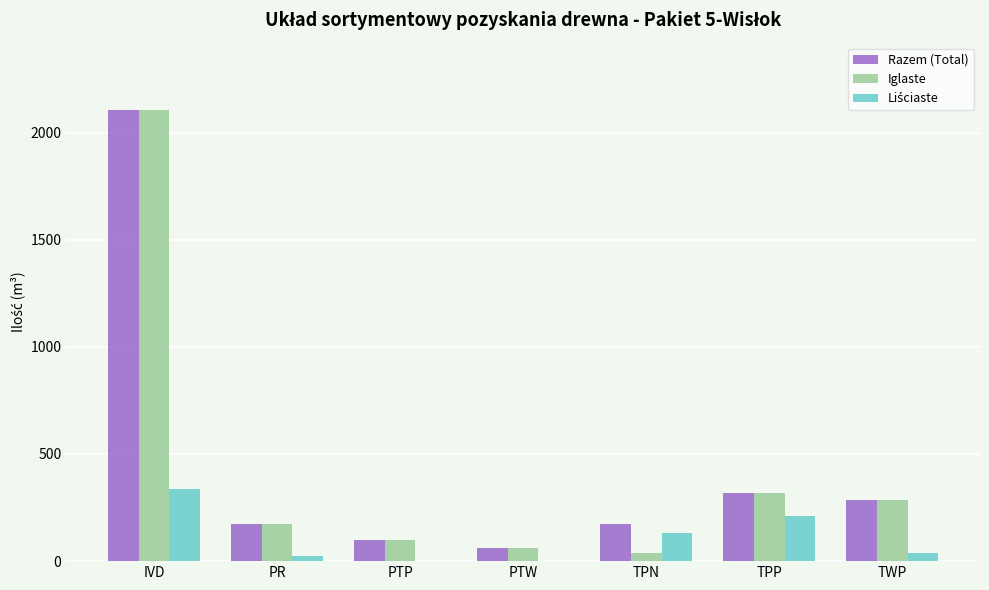

What is the total value across all series at TPP?

842